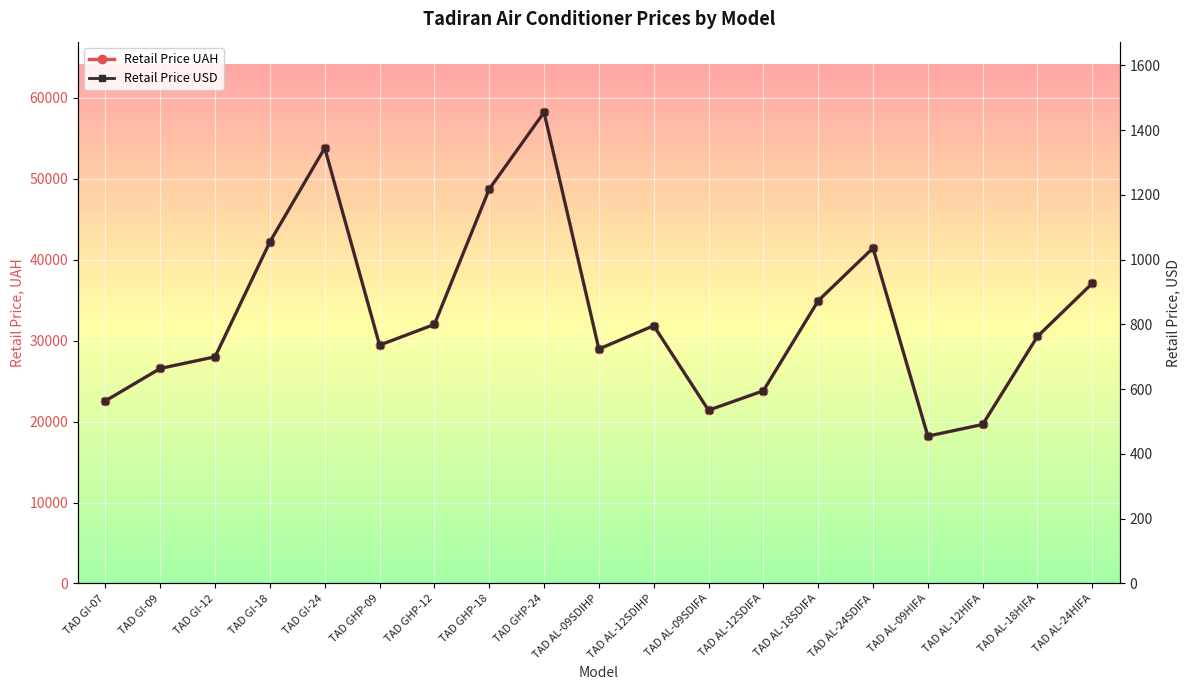

What is the label of the 3rd point from the right?

TAD AL-12HIFA